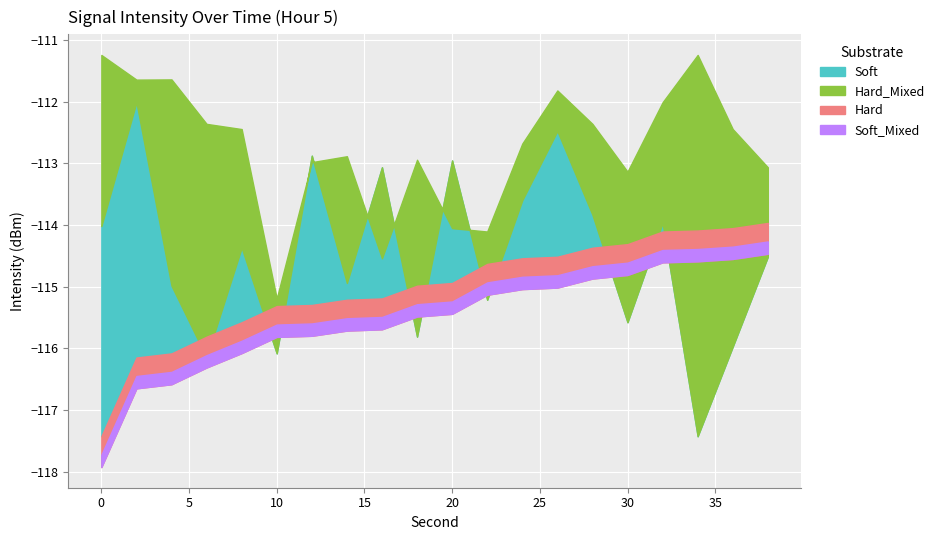

Does the chart display data point markers on the line(s)?

No